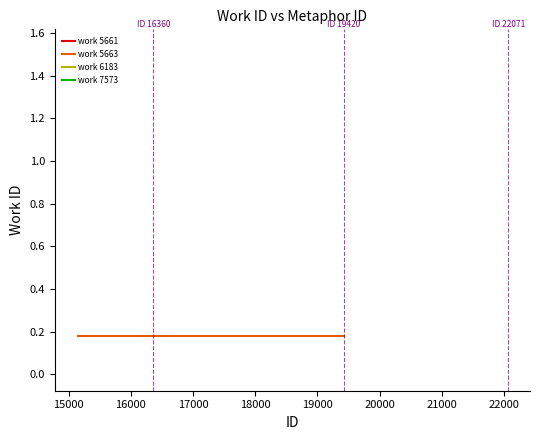

What is the smallest value displayed?

0.2